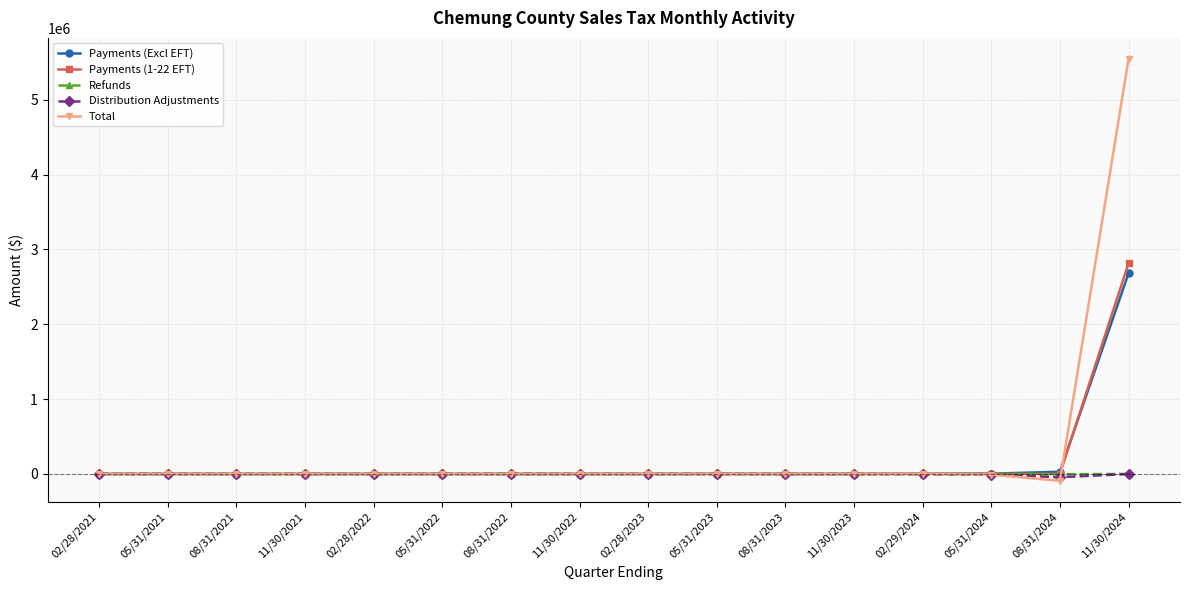

What is the greatest value displayed?

5545327.5